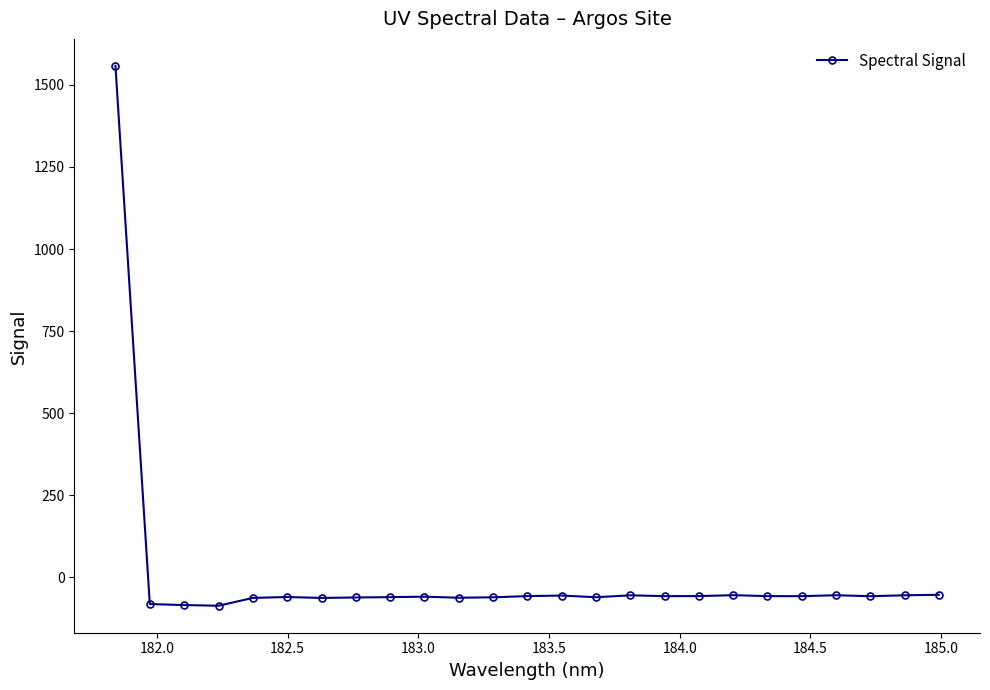

What is the minimum value shown in the chart?

-86.6